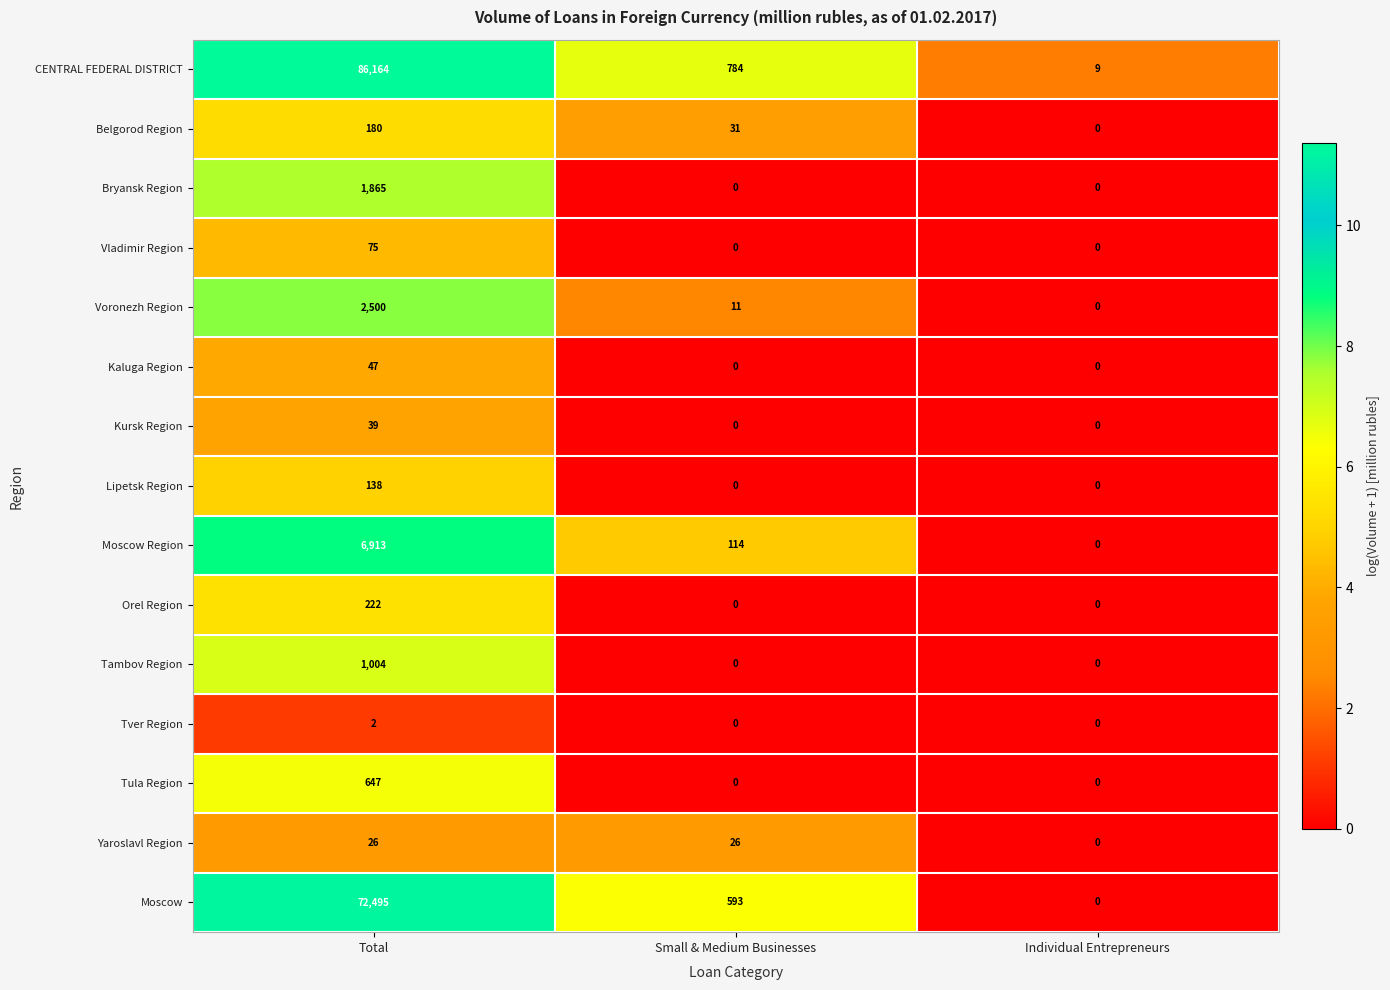

What is the sum of the Tula Region values at Total and Individual Entrepreneurs?

647